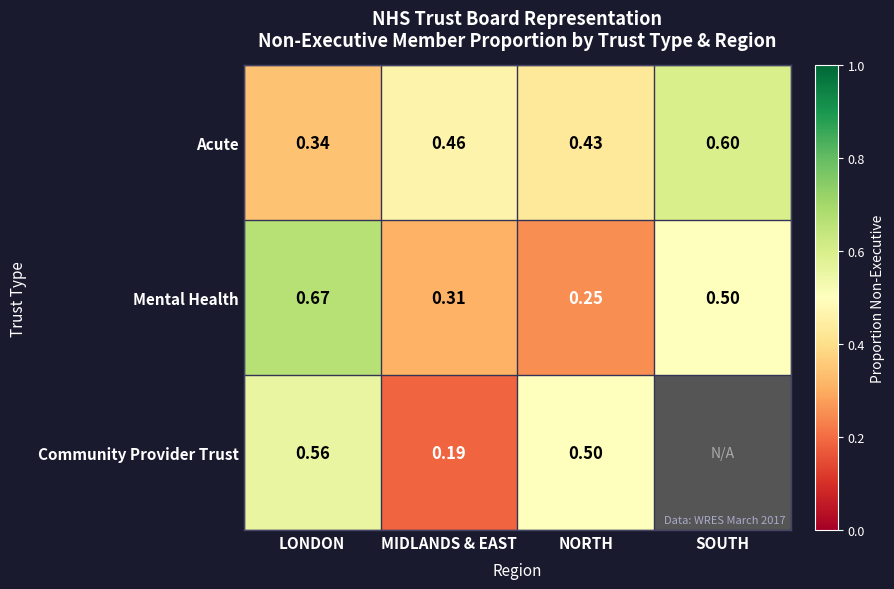

At which label does Acute reach its minimum?

LONDON